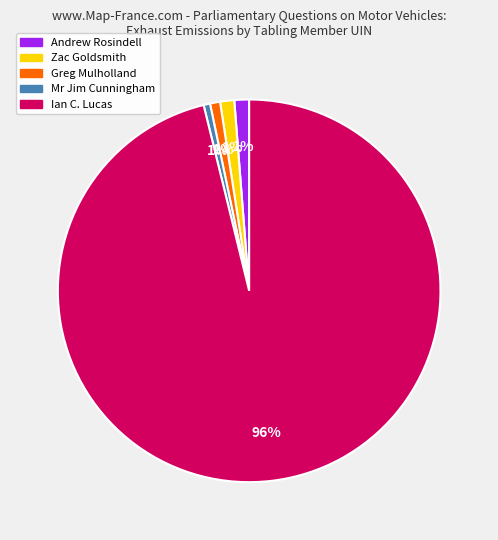

To the nearest percent, what percentage of the pie is Mr Jim Cunningham?

1%